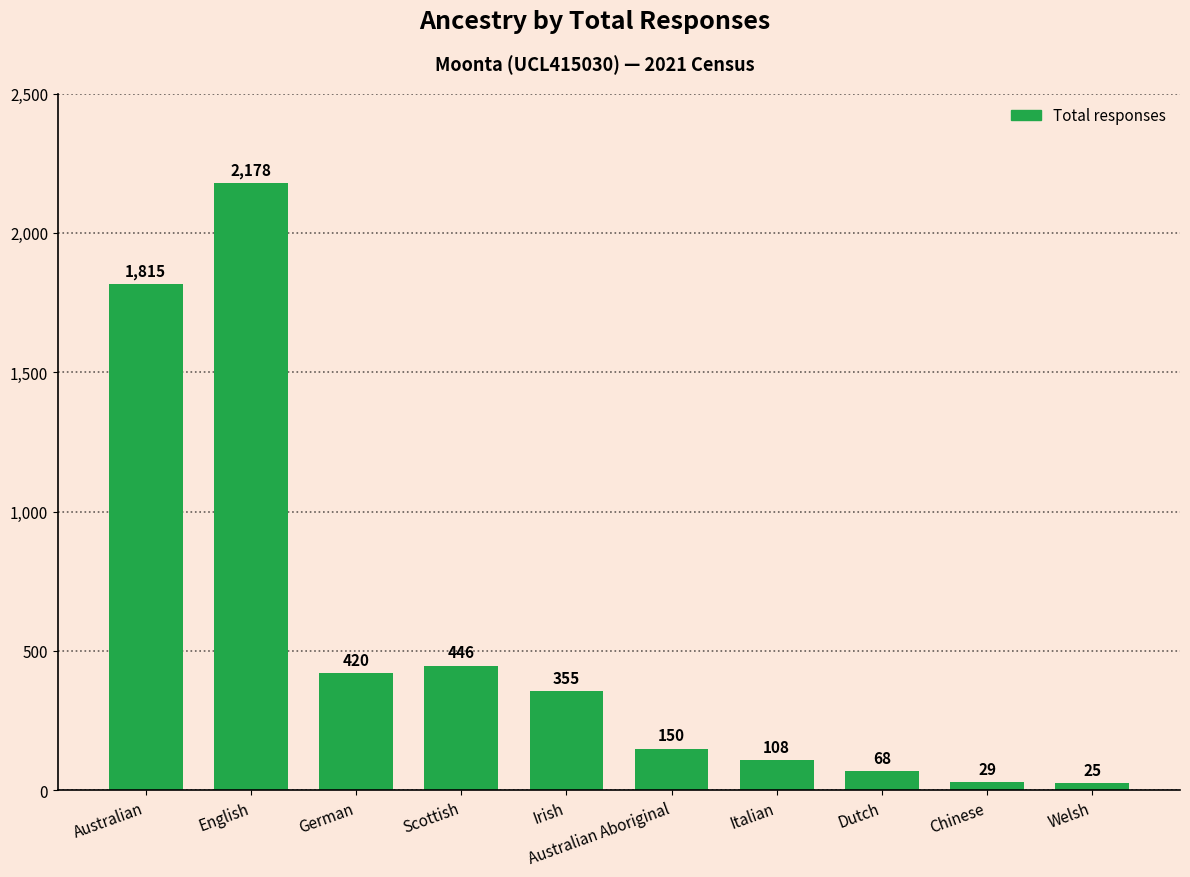

What is the minimum value shown in the chart?

25